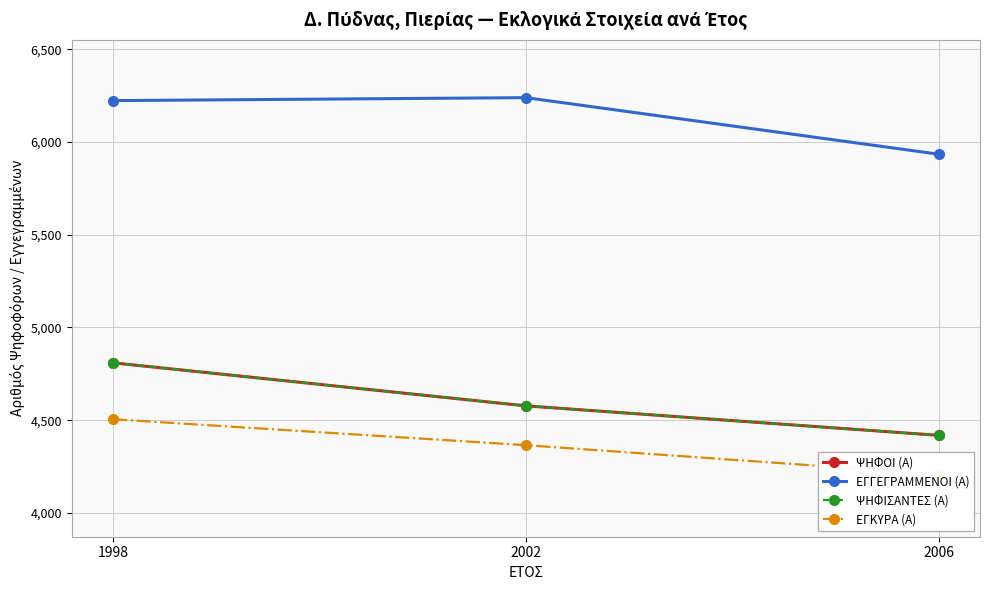

What is the difference between the maximum and minimum values in the ΕΓΚΥΡΑ (Α) series?

297